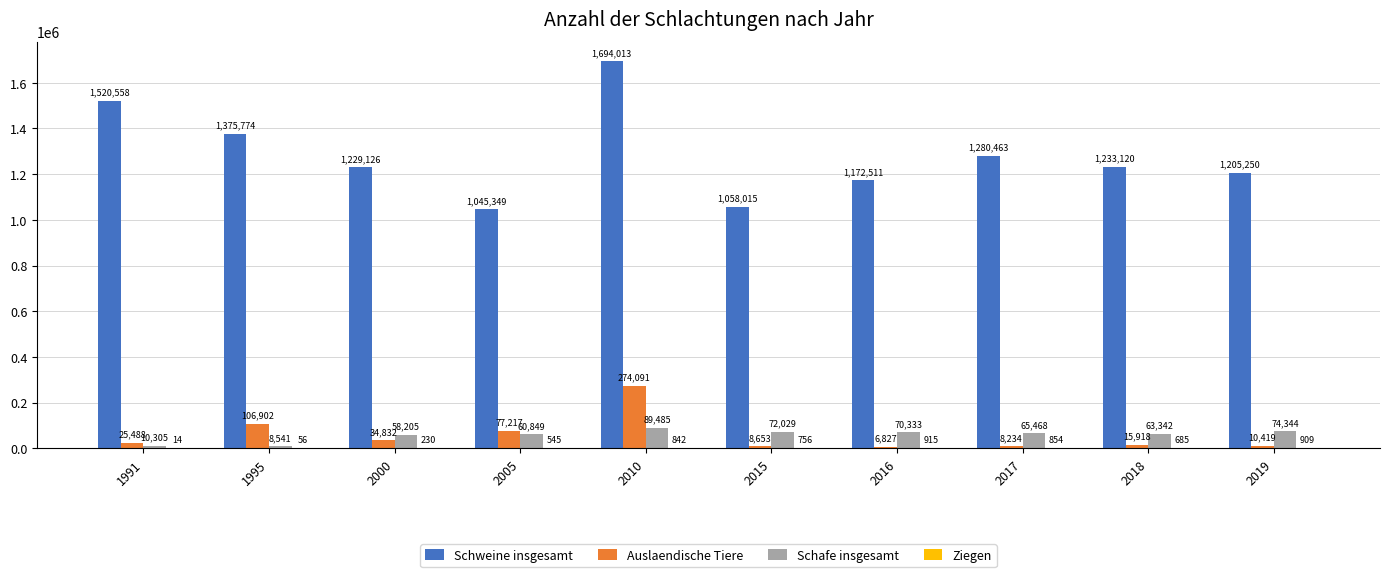

The Auslaendische Tiere series shows 106902 at 1995. True or false?

True